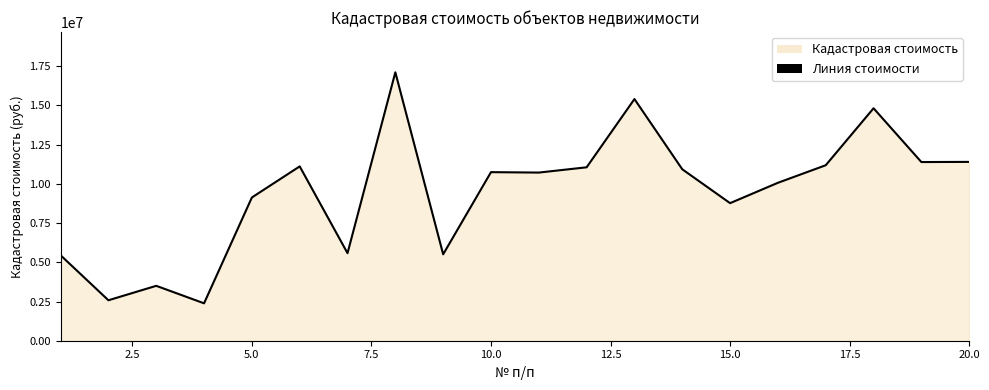

What is the greatest value displayed?

17111092.1